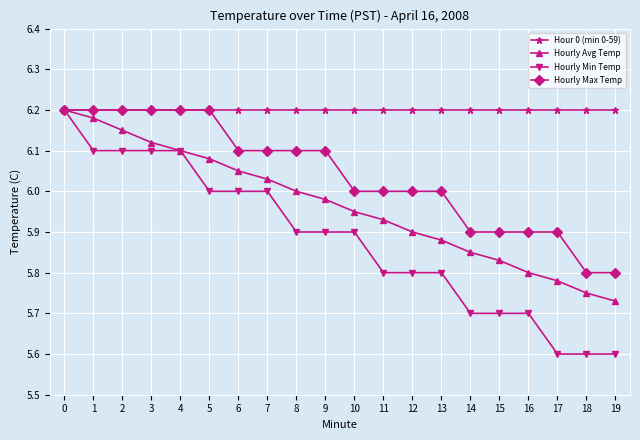

Which series has the widest spread of values?

Hourly Min Temp